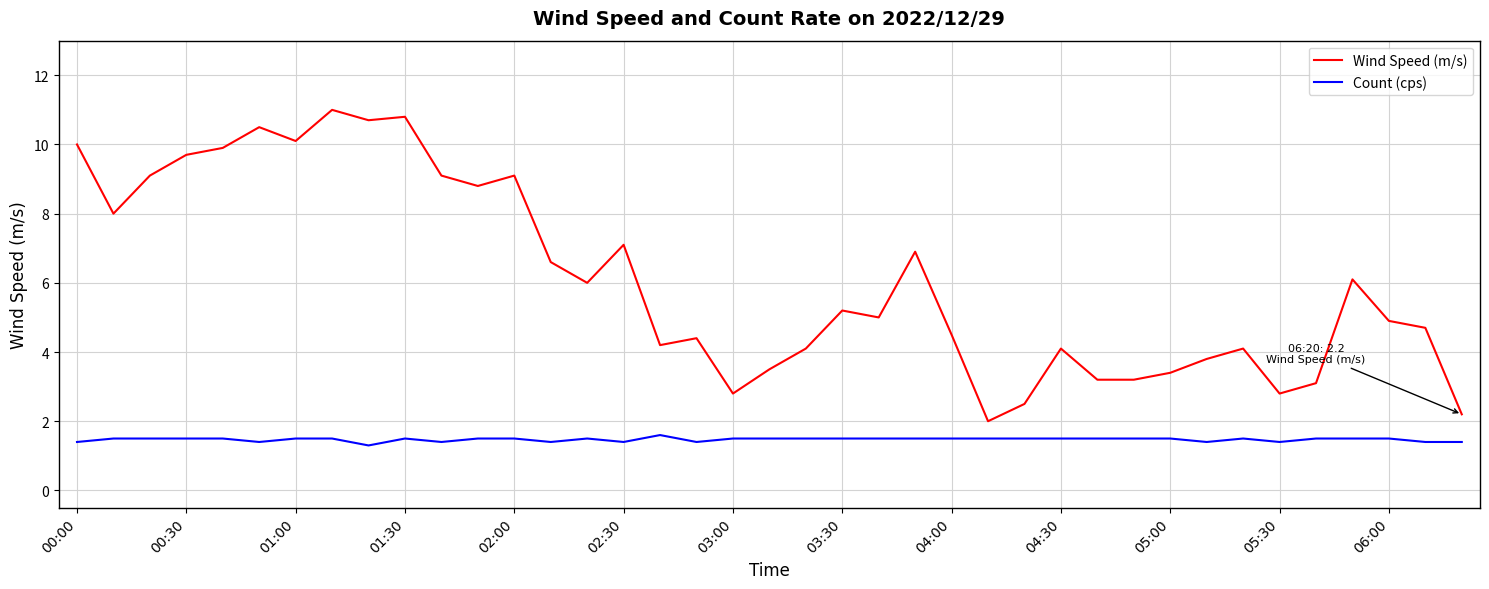

Reading left to right, extract all data points from this chart.

Wind Speed (m/s): 10.0	8.0	9.1	9.7	9.9	10.5	10.1	11.0	10.7	10.8	9.1	8.8	9.1	6.6	6.0	7.1	4.2	4.4	2.8	3.5	4.1	5.2	5.0	6.9	4.5	2.0	2.5	4.1	3.2	3.2	3.4	3.8	4.1	2.8	3.1	6.1	4.9	4.7	2.2
Count (cps): 1.4	1.5	1.5	1.5	1.5	1.4	1.5	1.5	1.3	1.5	1.4	1.5	1.5	1.4	1.5	1.4	1.6	1.4	1.5	1.5	1.5	1.5	1.5	1.5	1.5	1.5	1.5	1.5	1.5	1.5	1.5	1.4	1.5	1.4	1.5	1.5	1.5	1.4	1.4